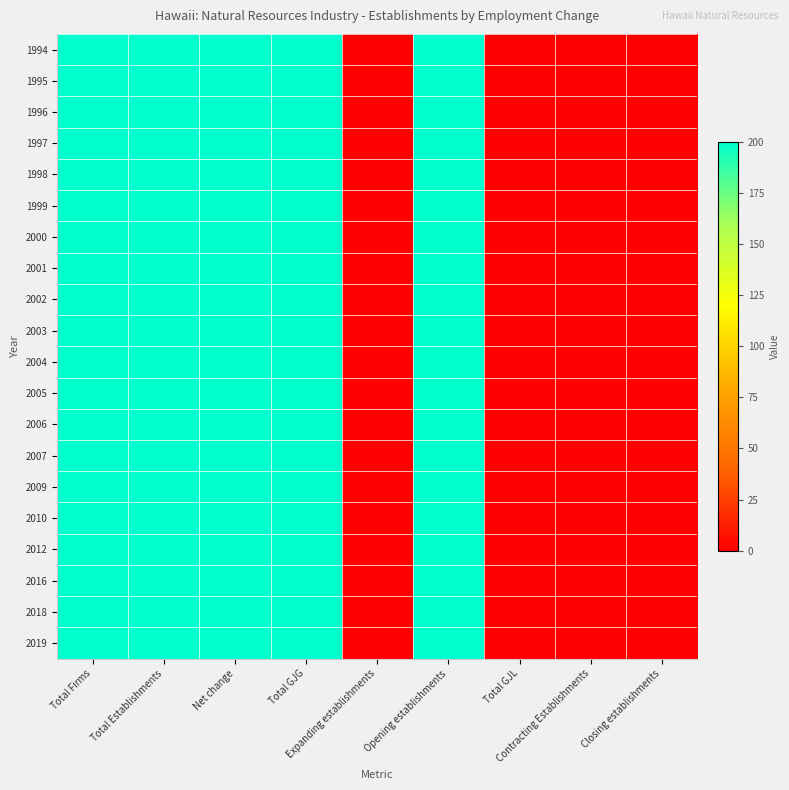

Which series changed the most between Total Establishments and Expanding establishments?

1994